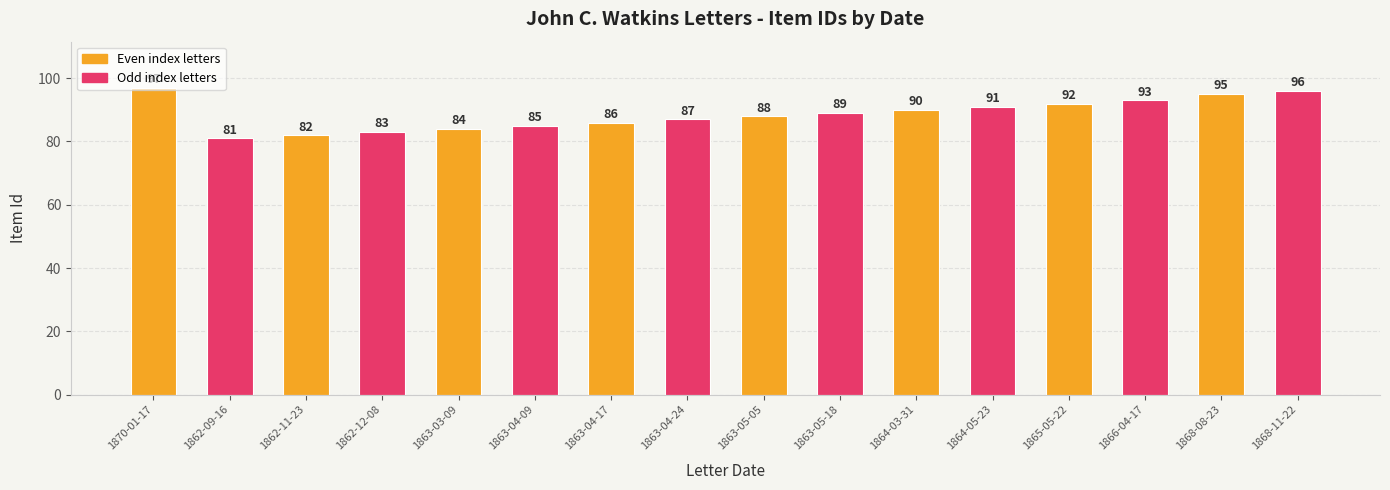

Which category has the highest value across all series?

1870-01-17